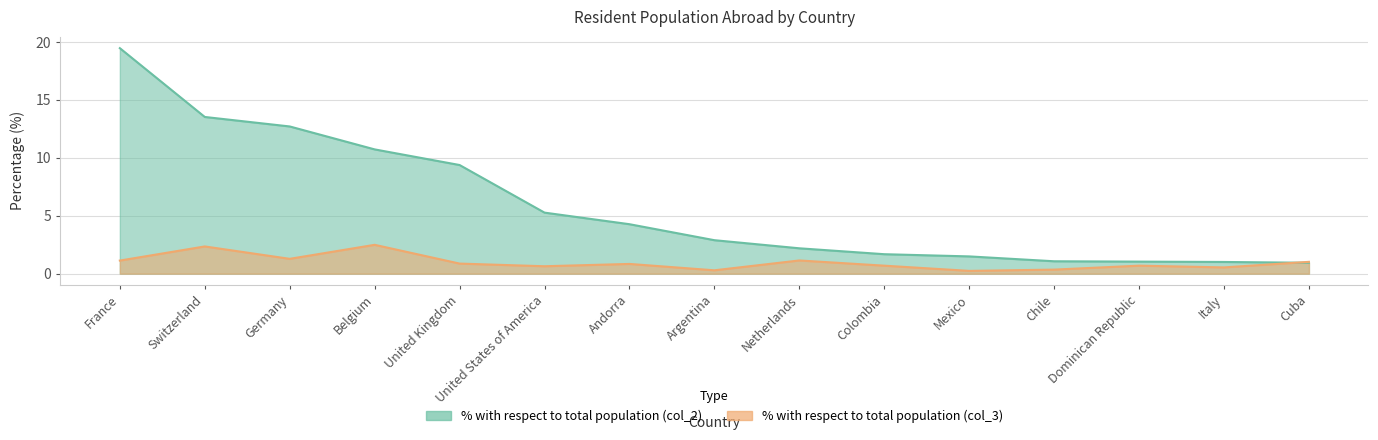

What is the sum of all % with respect to total population (col_2) values?

87.7